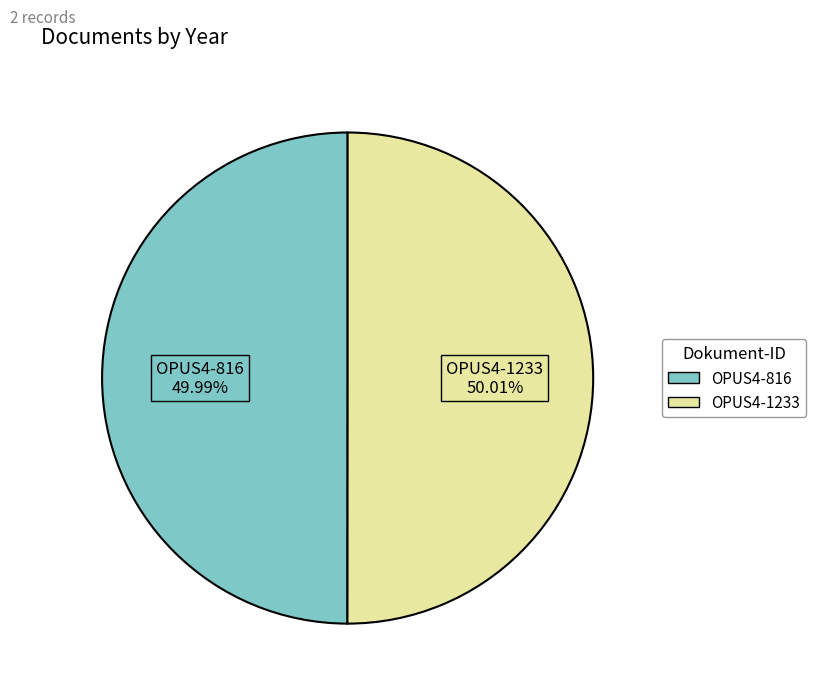

Combined, do OPUS4-816 and OPUS4-1233 account for over 50%?

Yes